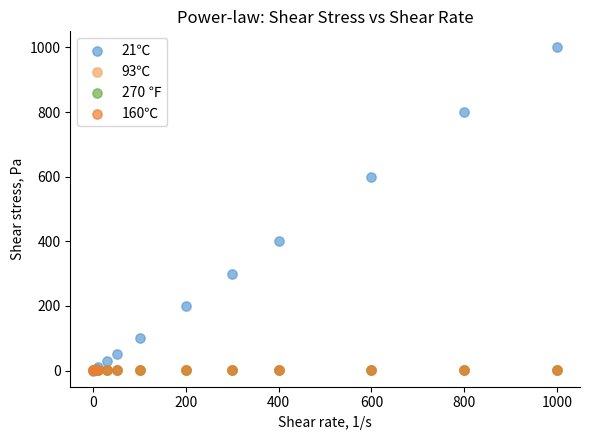

Which series has the largest Y range (max minus min)?

21℃